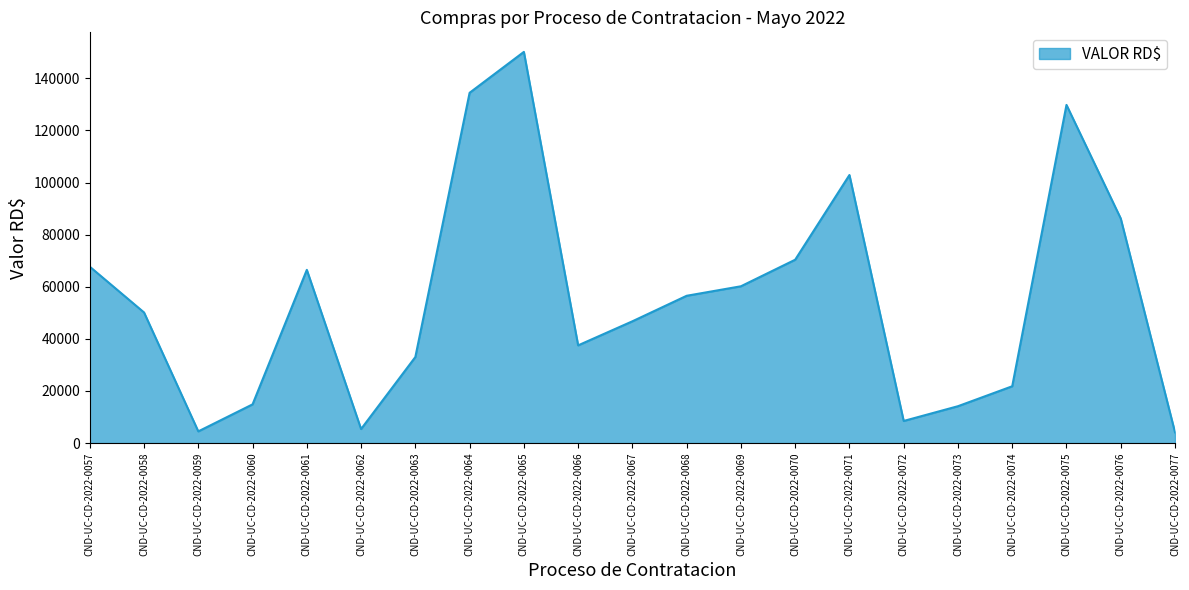

What is the change in value from CND-UC-CD-2022-0066 to CND-UC-CD-2022-0067?

+9239.4